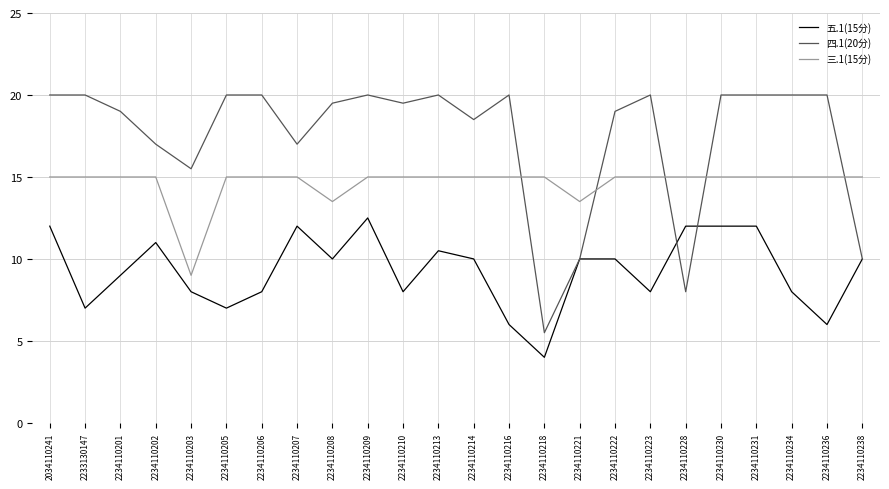

True or false: 三.1(15分) has a value of 20.9 at 2234110238.

False